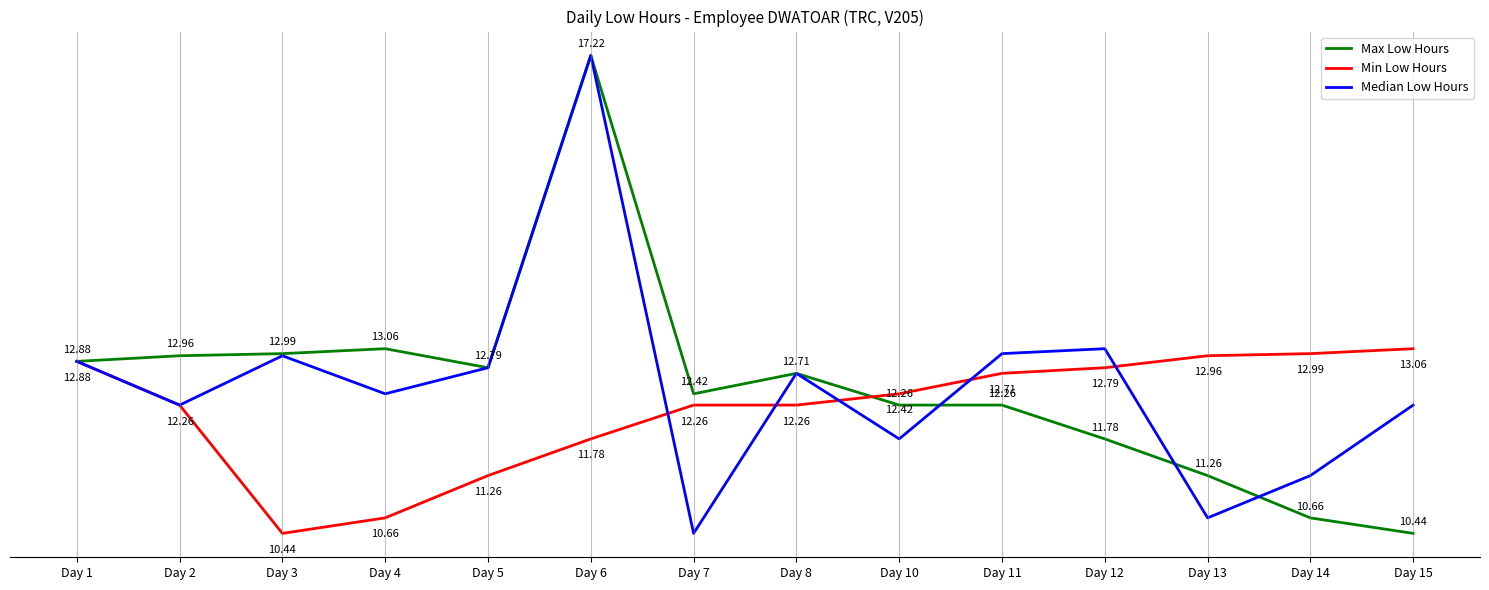

Between Day 13 and Day 15, which series saw the biggest shift?

Median Low Hours